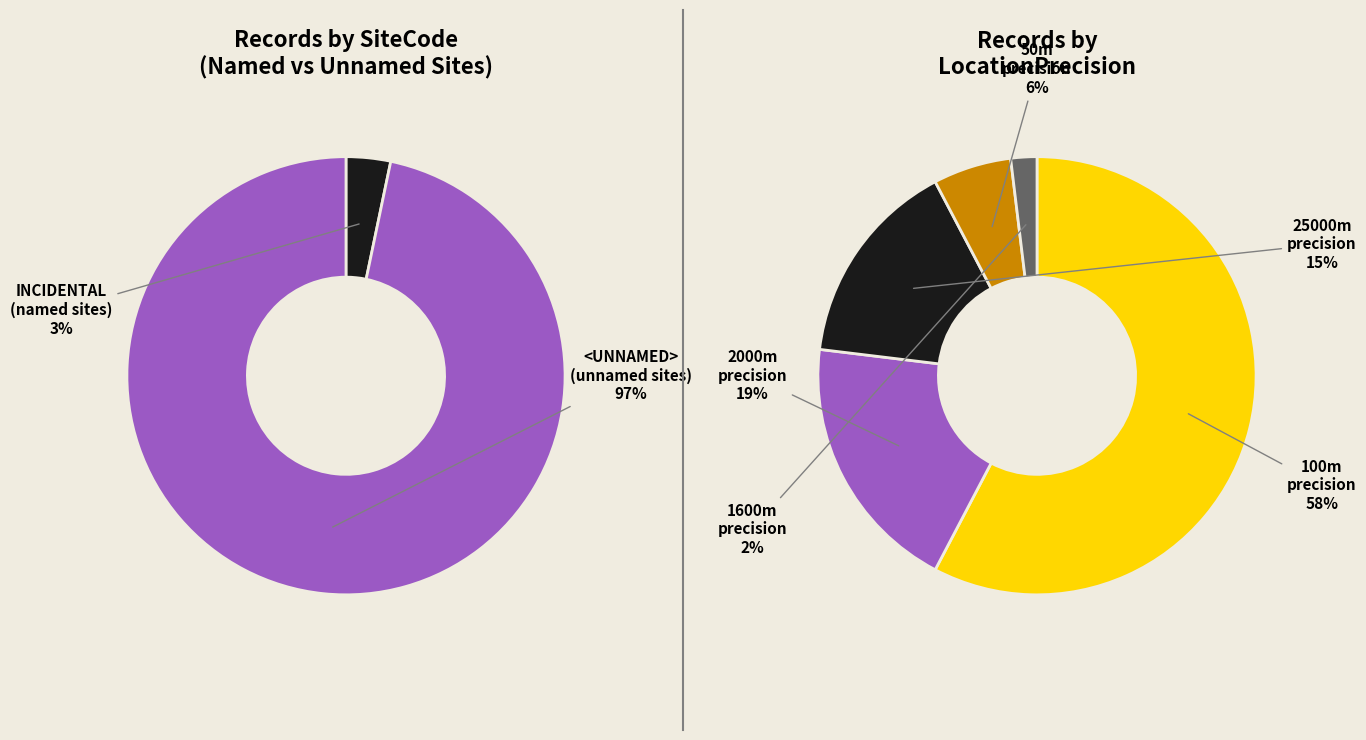

What percentage is the INCIDENTAL slice, to the nearest percent?

3%